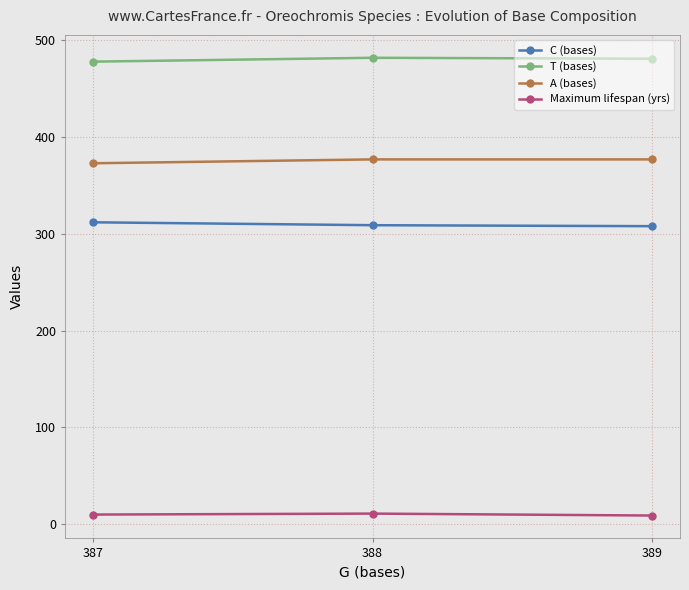

Is it true that A (bases) equals 373 at 387?

True